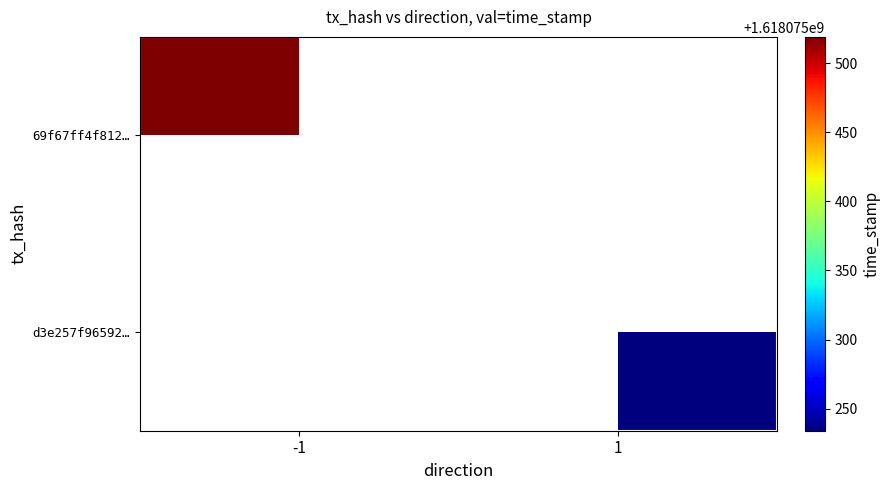

Reading left to right, extract all data points from this chart.

69f67ff4f81284ccbb2fd47e172c8586e941bb9: direction=-1	time_stamp=1618075519
d3e257f96592e0e9c83a7473cbb419d4729d03f: direction=1	time_stamp=1618075234